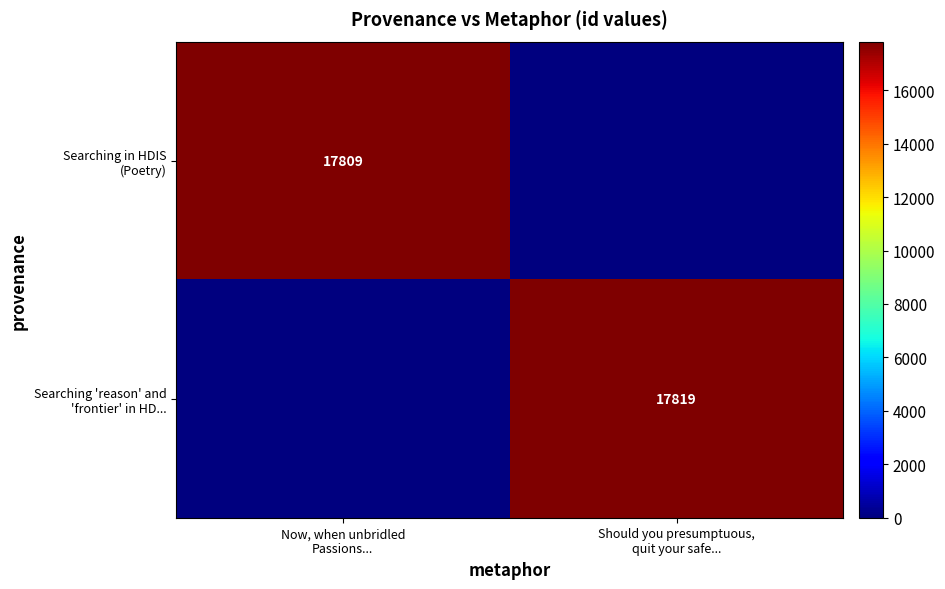

How many values in Searching 'reason' and 'frontier' in HD... are above zero?

1